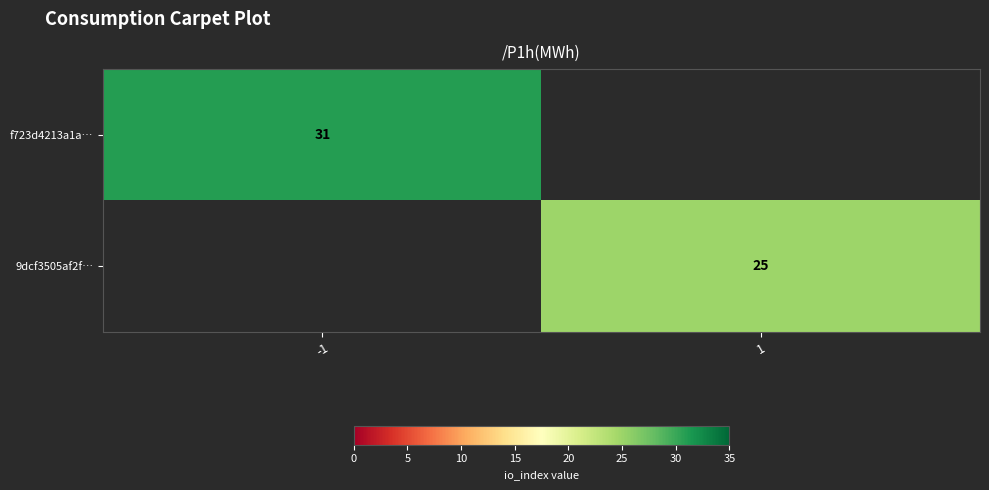

Count the number of data series in this chart.

2